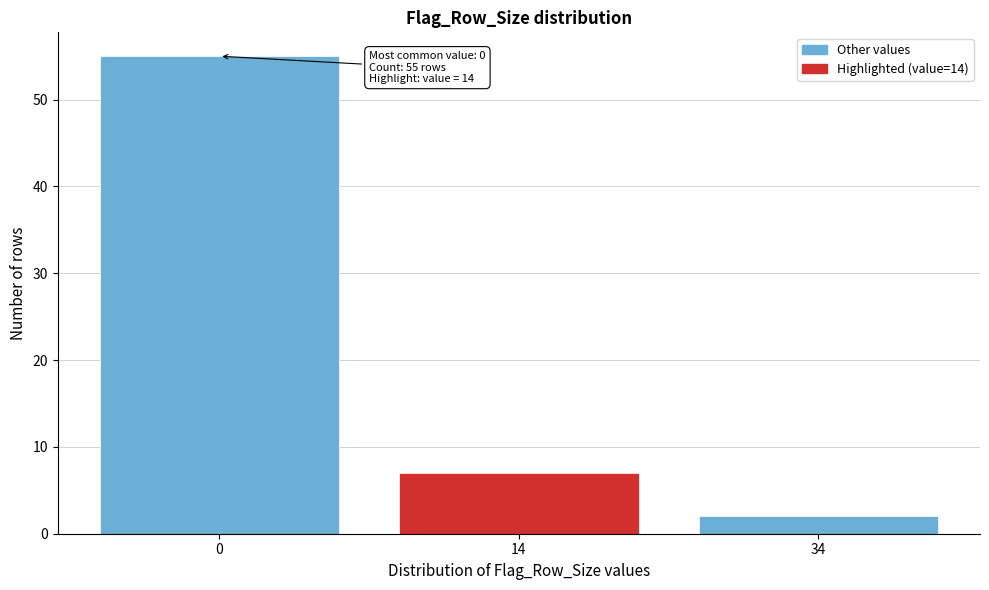

Reading left to right, extract all data points from this chart.

0=55	14=7	34=2